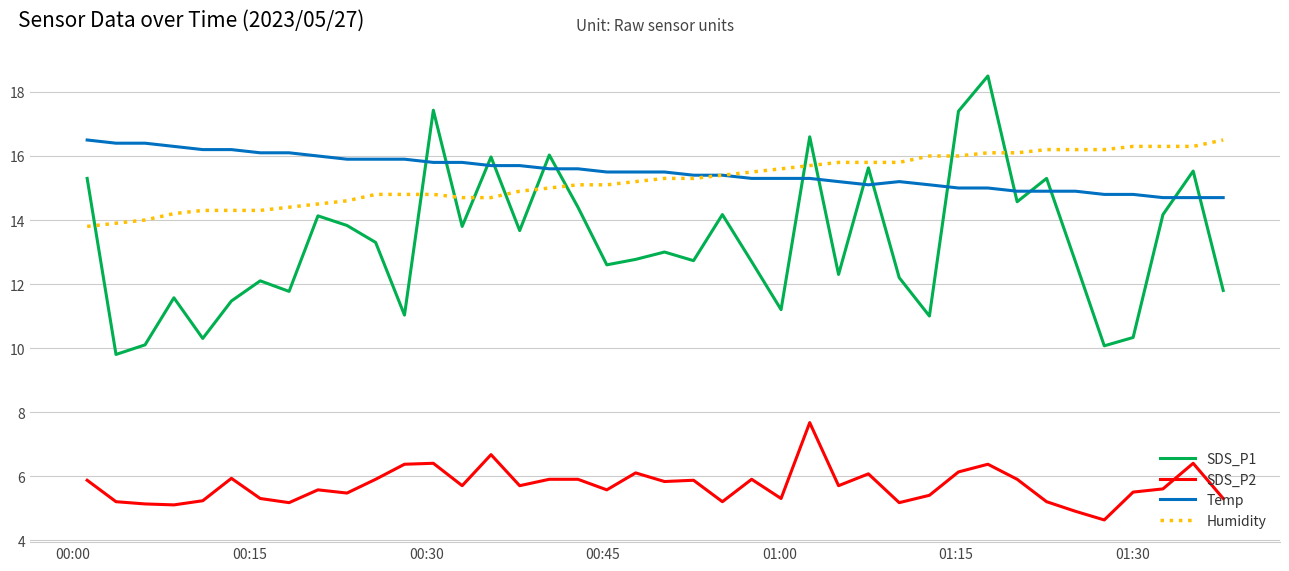

True or false: Temp and SDS_P1 cross at least once.

True